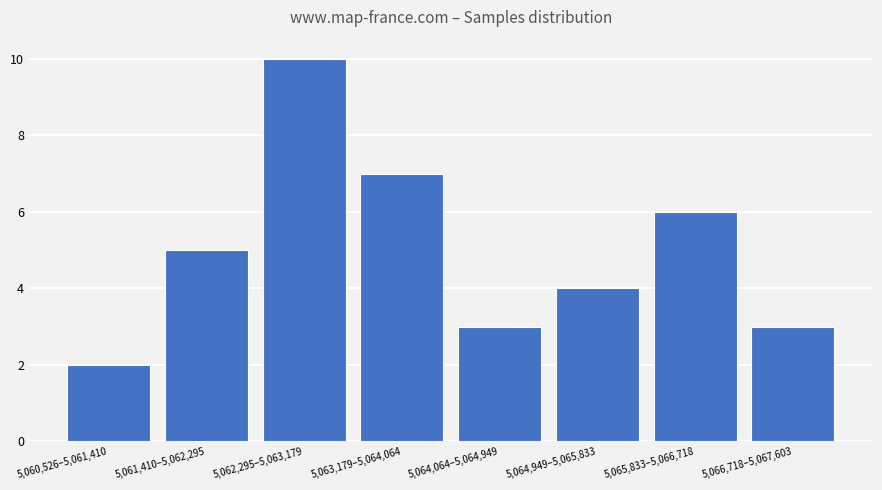

Reading right to left, list all the values displayed in this chart.

5,066,718–5,067,603=3	5,065,833–5,066,718=6	5,064,949–5,065,833=4	5,064,064–5,064,949=3	5,063,179–5,064,064=7	5,062,295–5,063,179=10	5,061,410–5,062,295=5	5,060,526–5,061,410=2